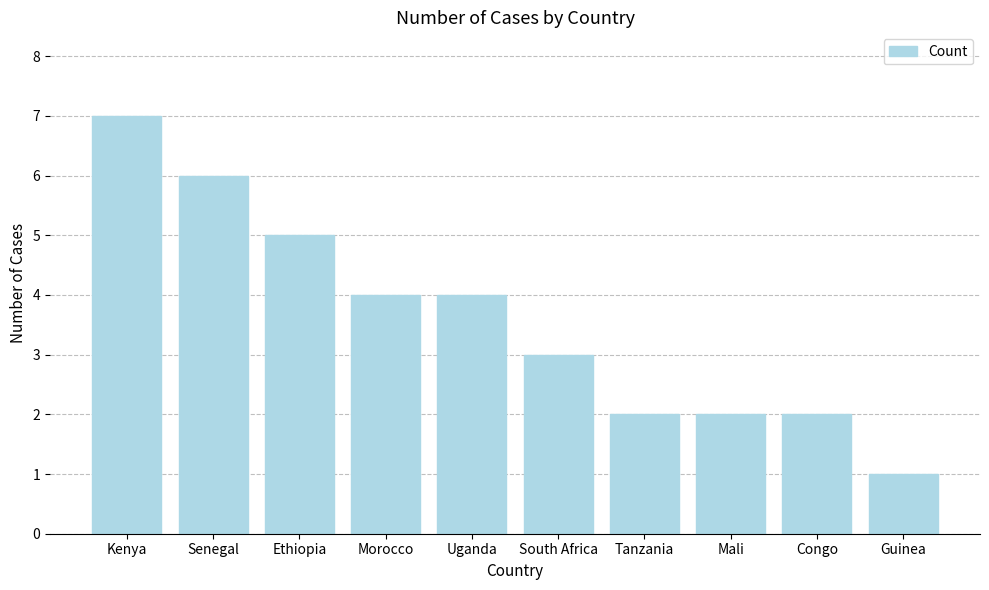

Which has a higher value, Mali or Ethiopia?

Ethiopia